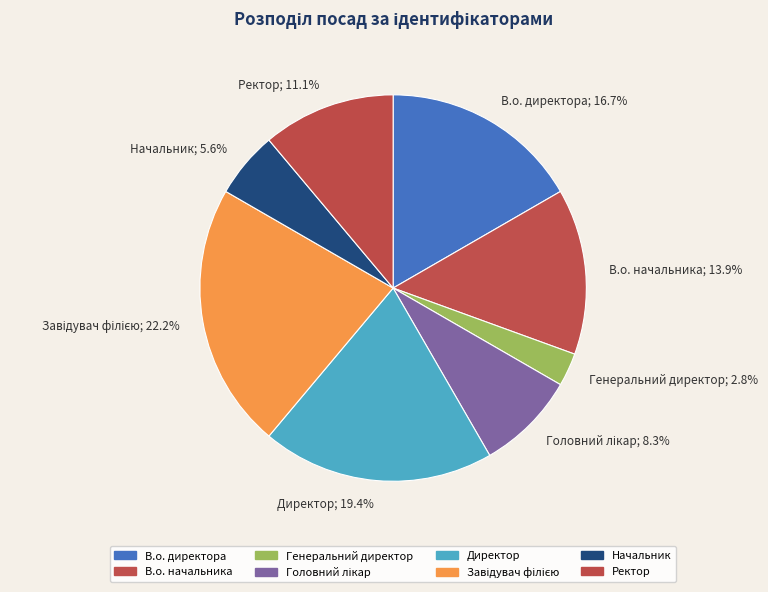

What percentage is NOT represented by Ректор?

88.9%